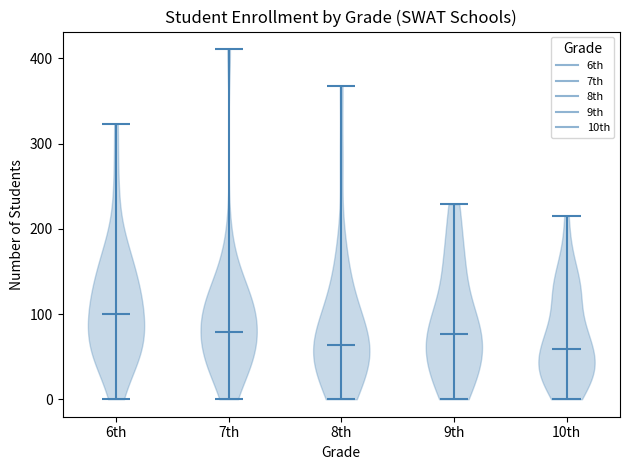

Where does the median line of the violin for 10th sit on the y-axis? The values are not printed on the chart, so give them approximately, as read against the axis.

60